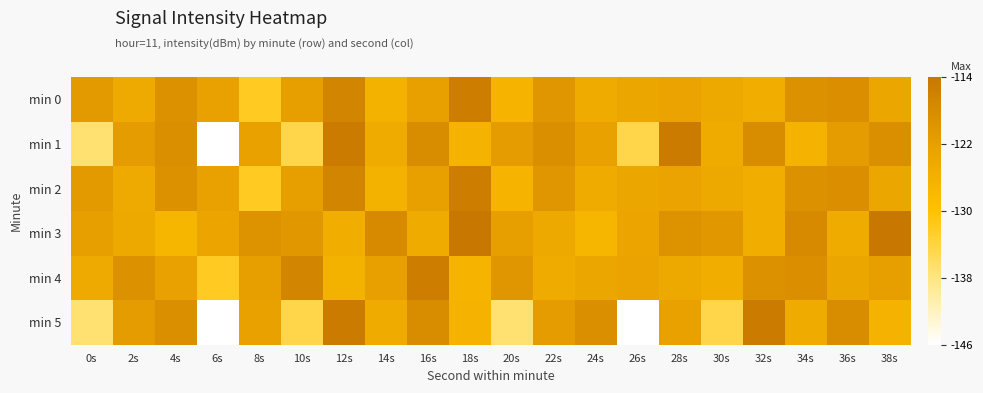

What is the minimum value shown in the chart?

-146.1